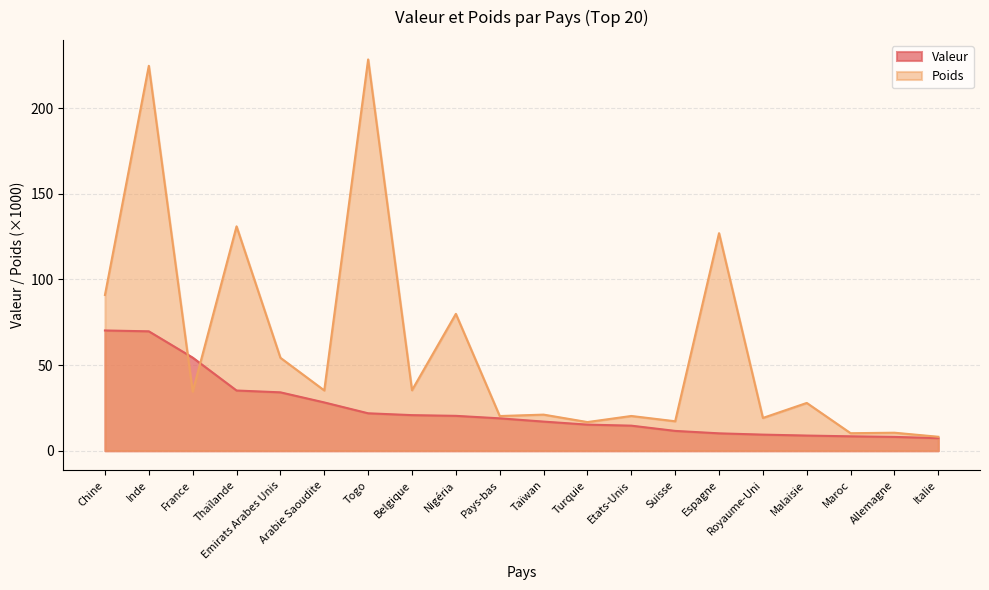

The value of Valeur at Italie is 4.2. True or false?

False